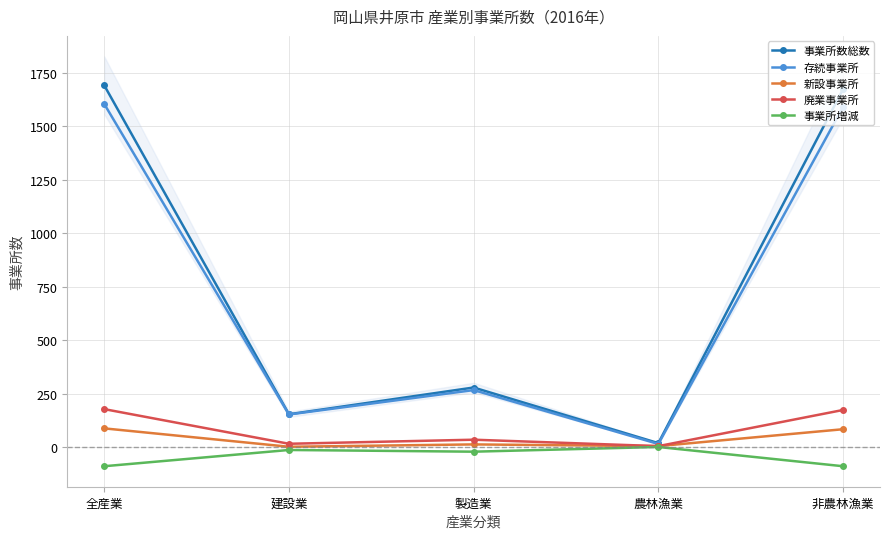

What is the label of the 2nd point from the right?

農林漁業